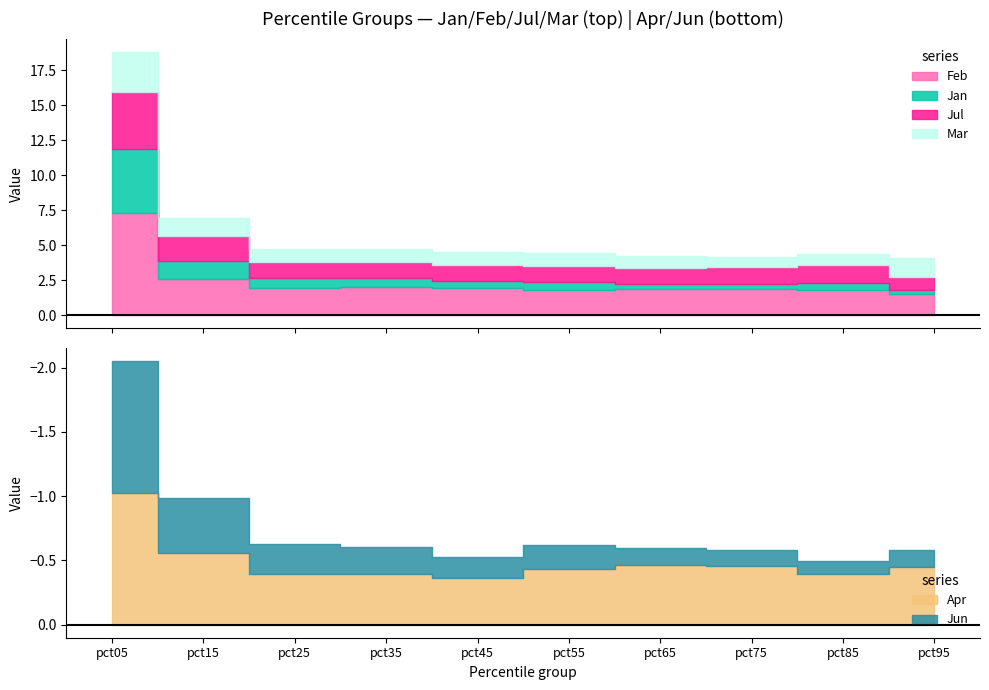

True or false: Apr and Mar intersect in this chart.

False